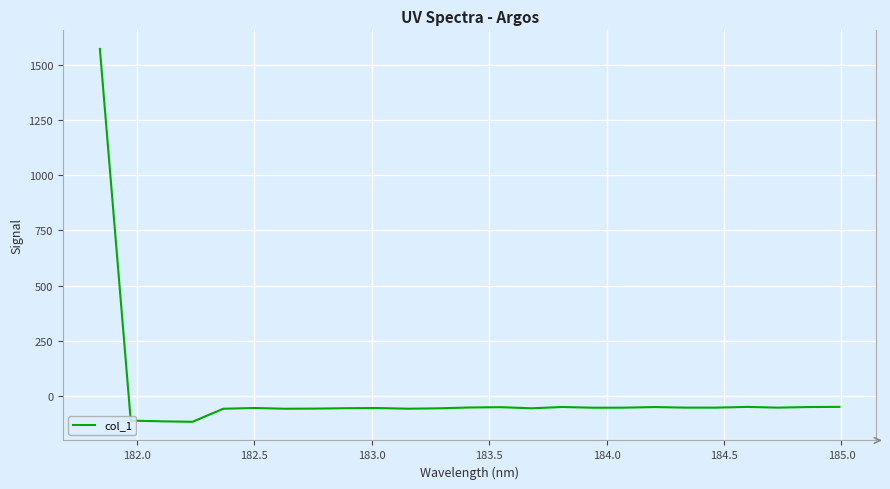

What is the maximum value shown in the chart?

1572.0